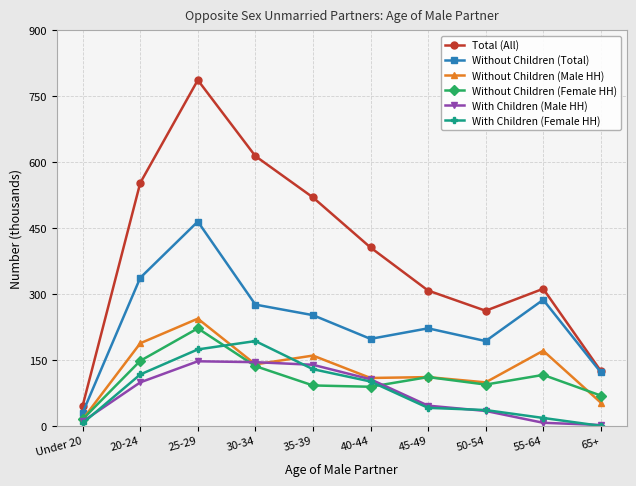

At which label does Total (All) reach its peak?

25-29